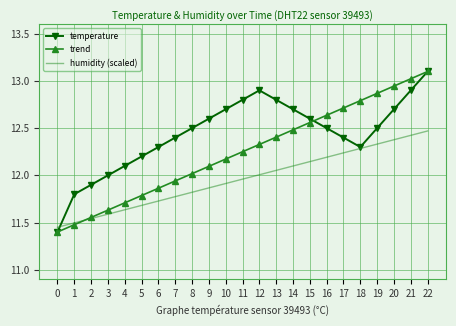

What is the maximum value shown in the chart?

13.1